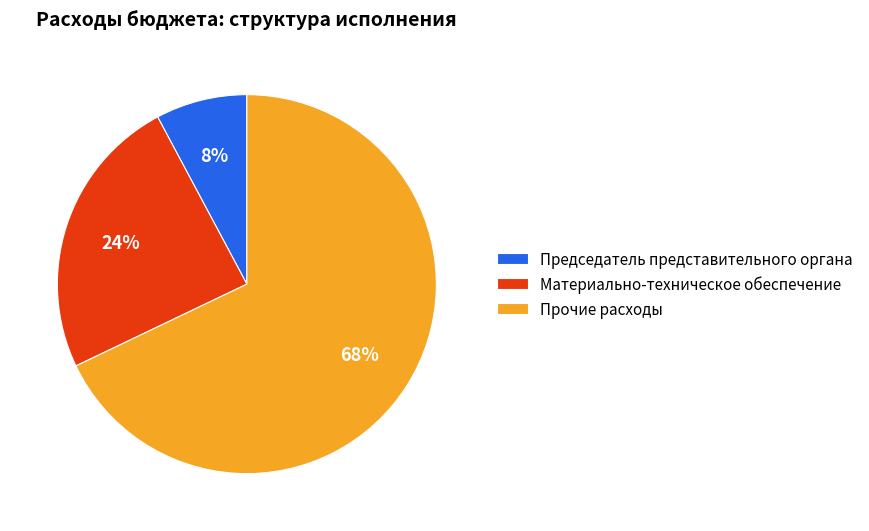

To the nearest percent, what portion does Материально-техническое обеспечение represent?

24%